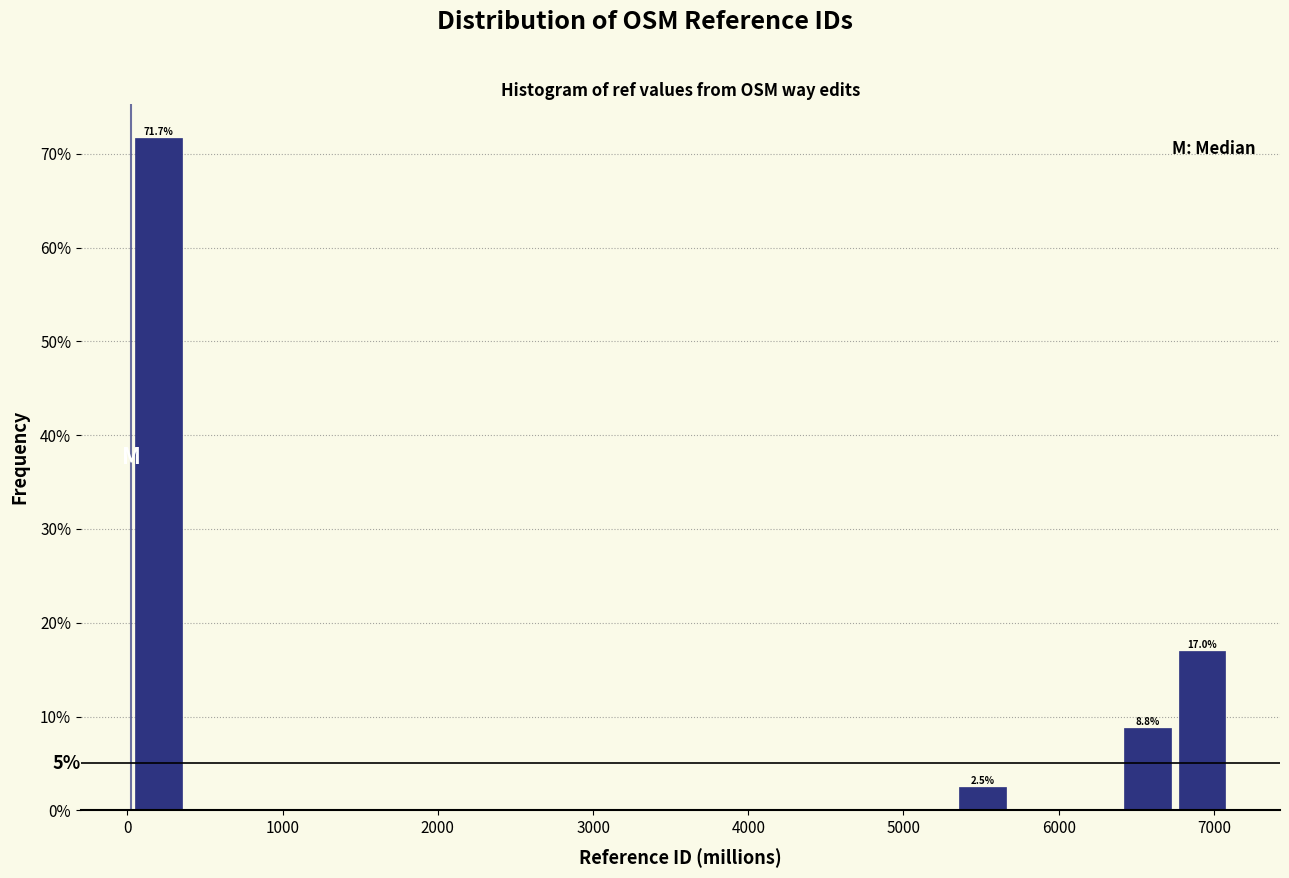

Around what value on the x-axis is the tallest bar? Give the approximate position of its centre, as read against the axis.

200